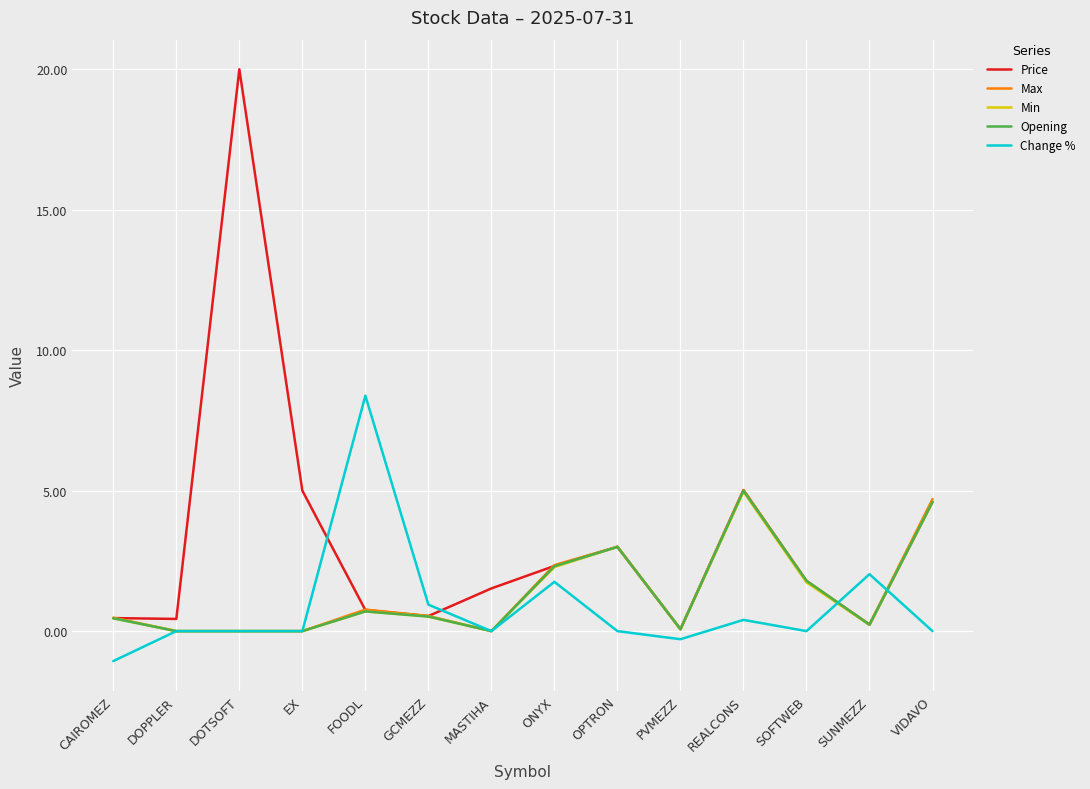

Is it true that Min equals -2.7 at MASTIHA?

False